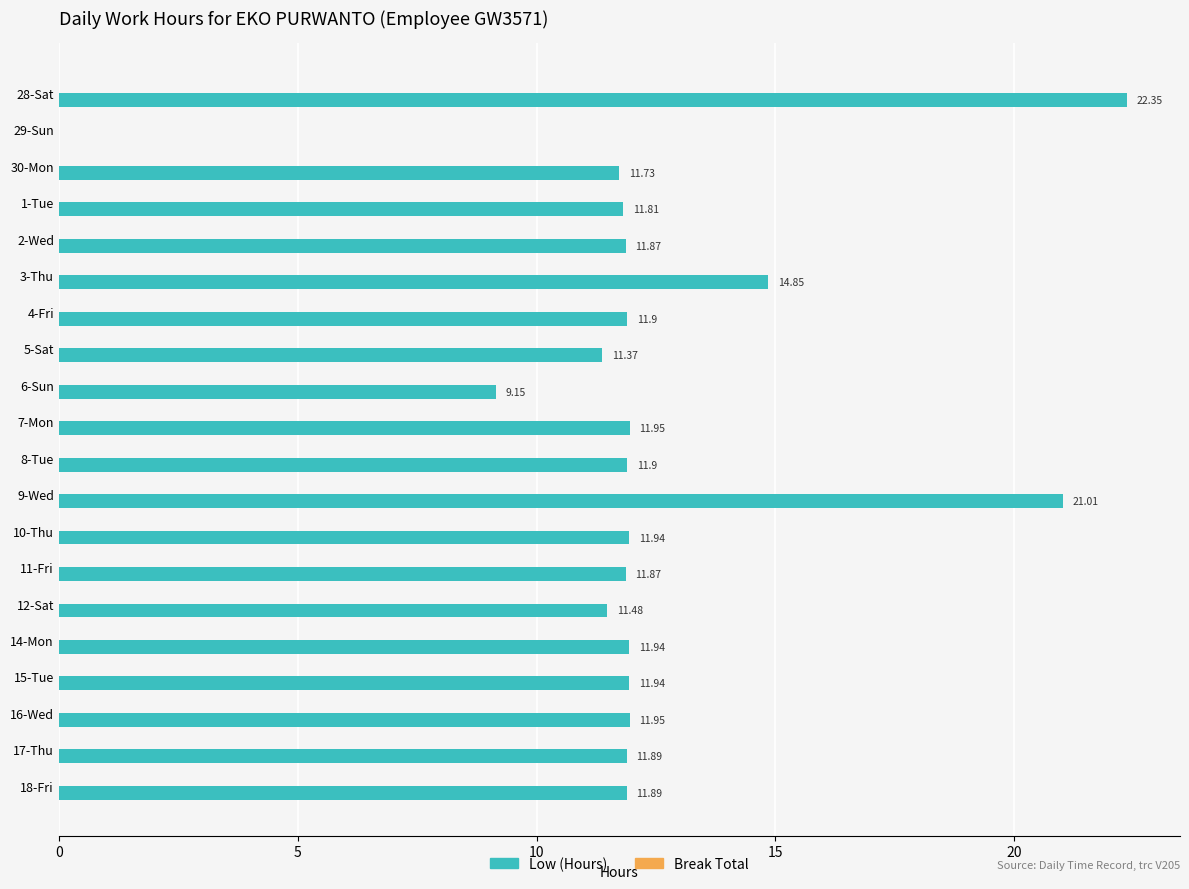

What is the sum of all values?

244.8